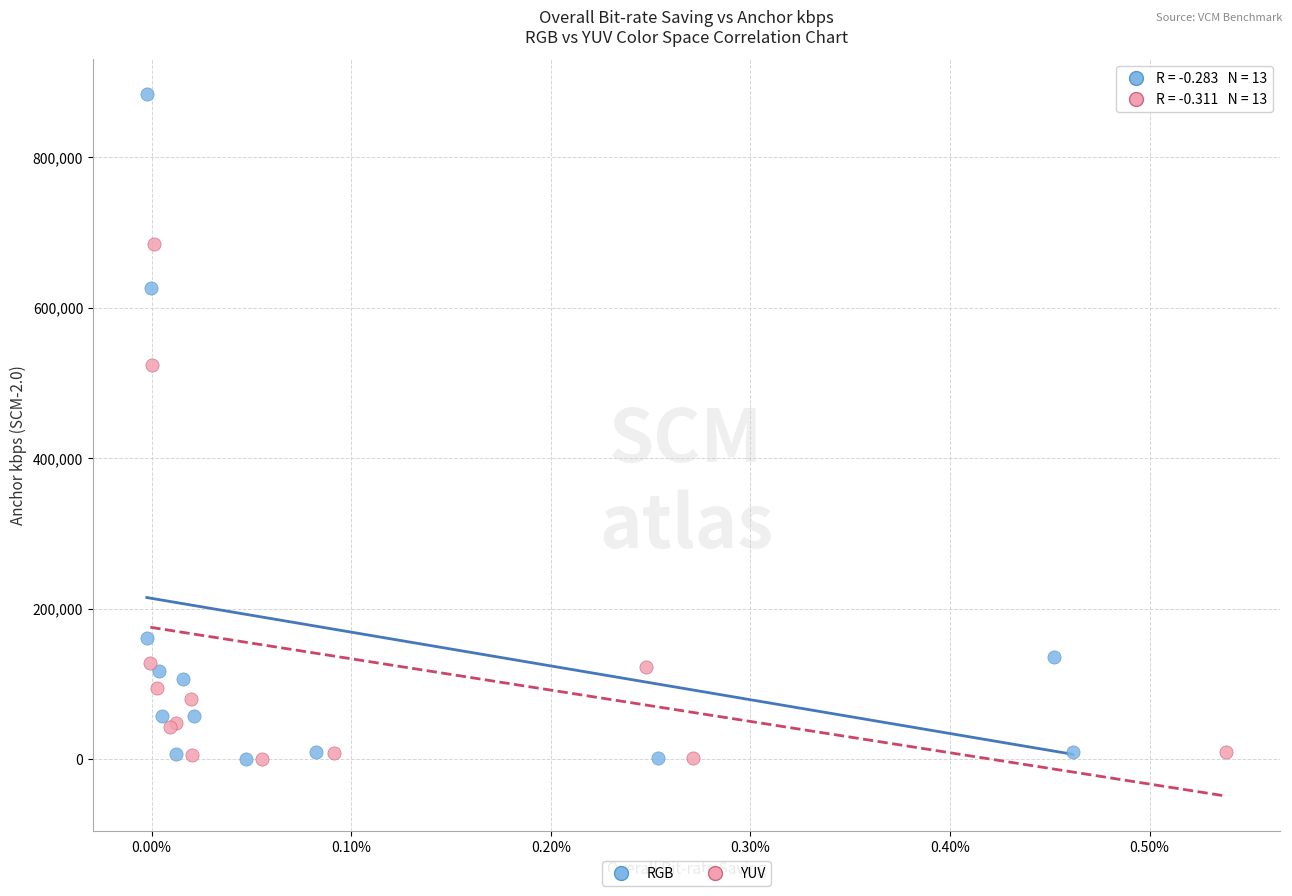

Which series has the widest spread of Y values?

RGB